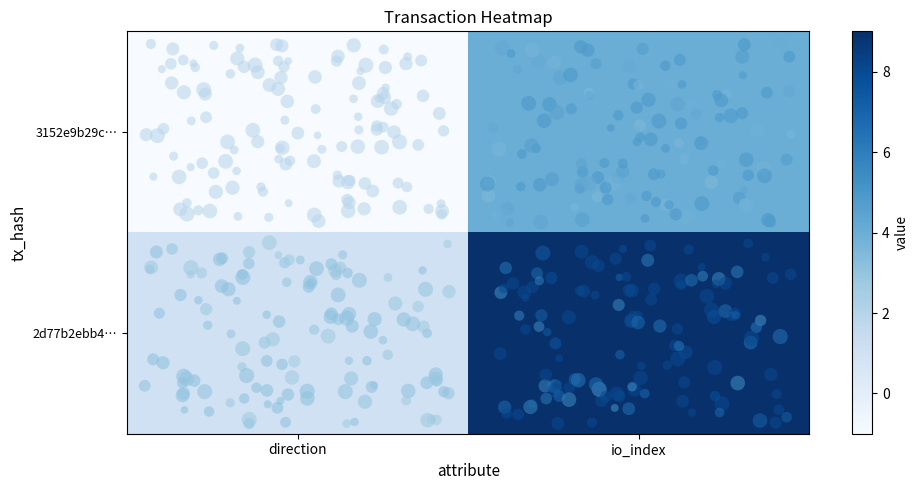

Which series has the widest spread of values?

2d77b2ebb4ab7de8708e95bcb7600a9e07a2a8f